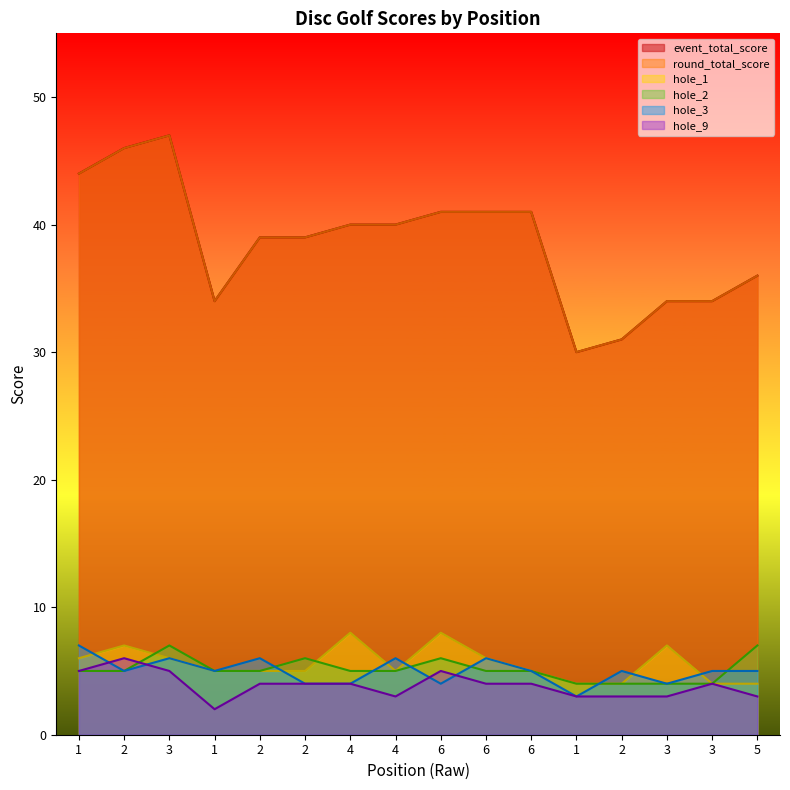

True or false: event_total_score has a value of 40 at 4.

True